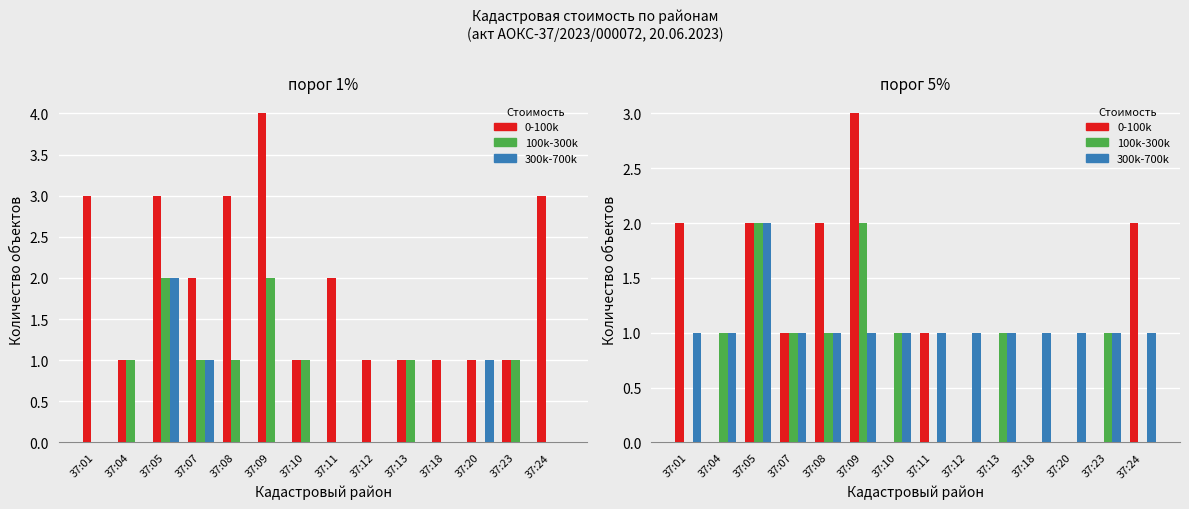

Which category has the highest value in the 300k-700k series?

37:05